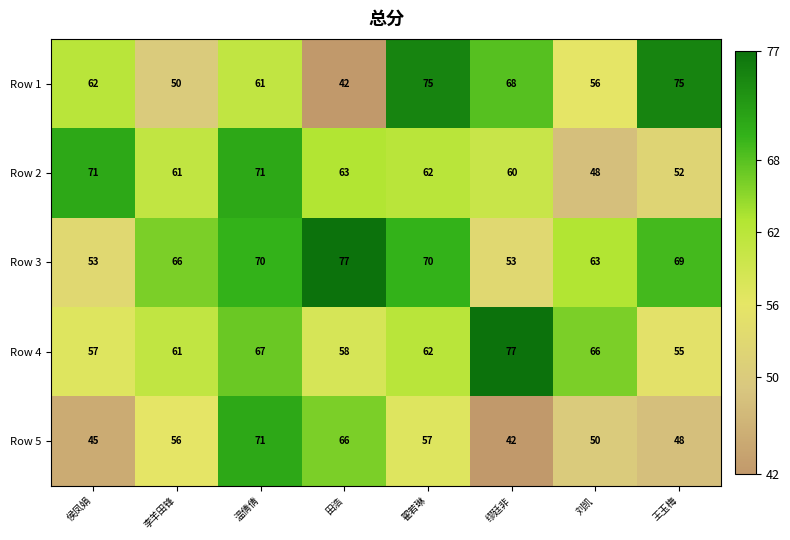

True or false: Row 3 has a value of 90 at 侯凤娟.

False